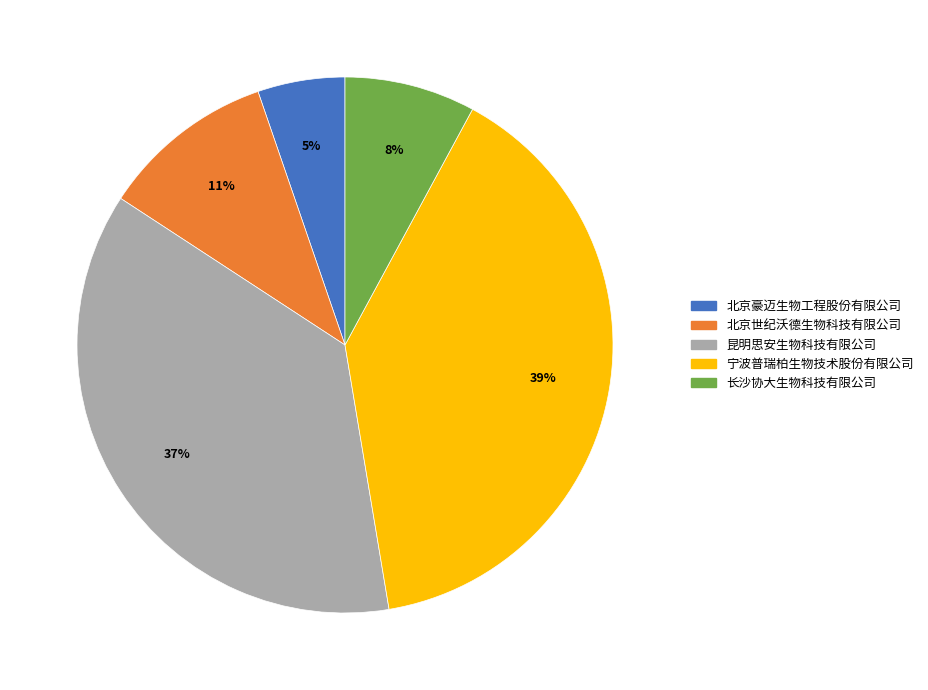

True or false: 宁波普瑞柏生物技术股份有限公司 accounts for 39% of the total.

True